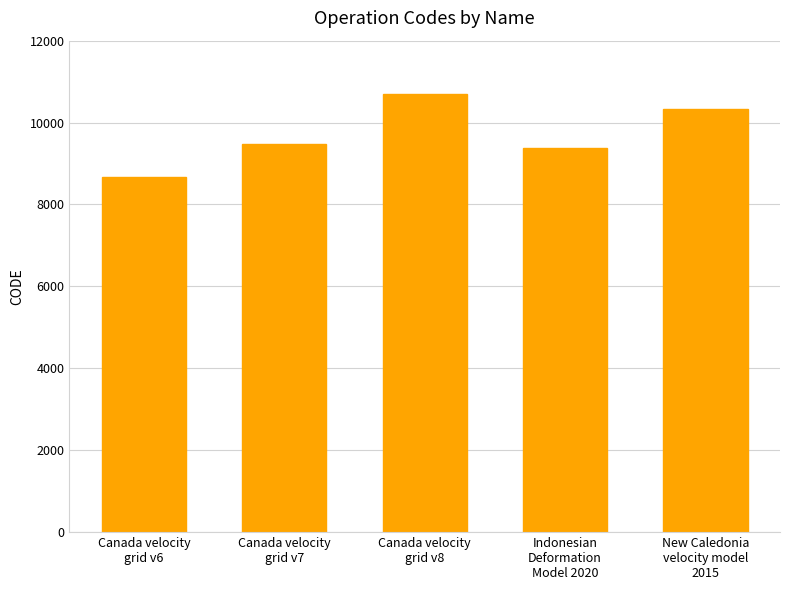

The chart shows a value of 10323 at New Caledonia
velocity model
2015. True or false?

True